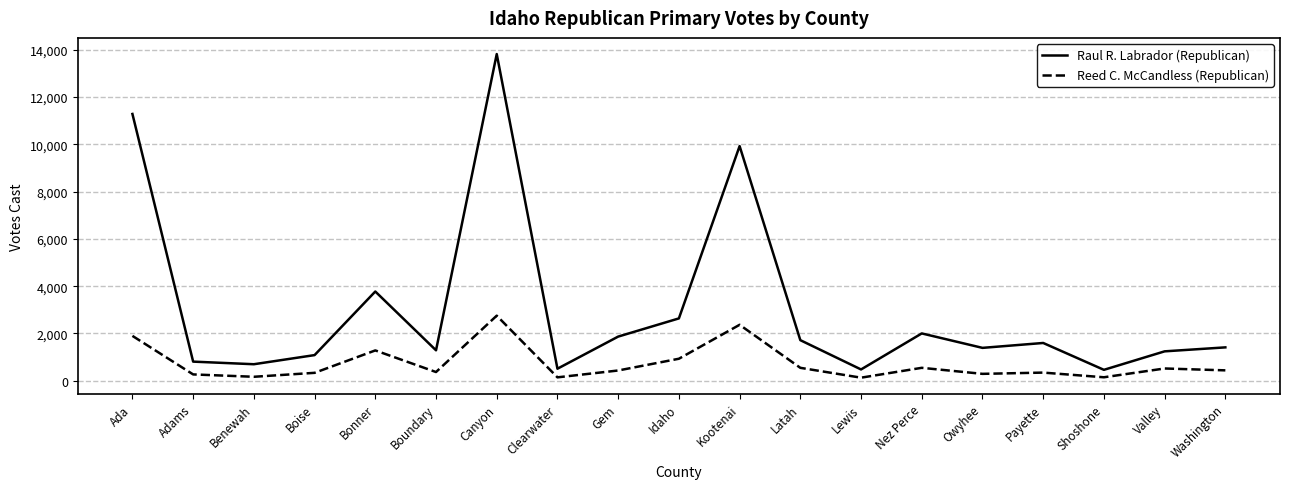

How many lines are shown in the chart?

2